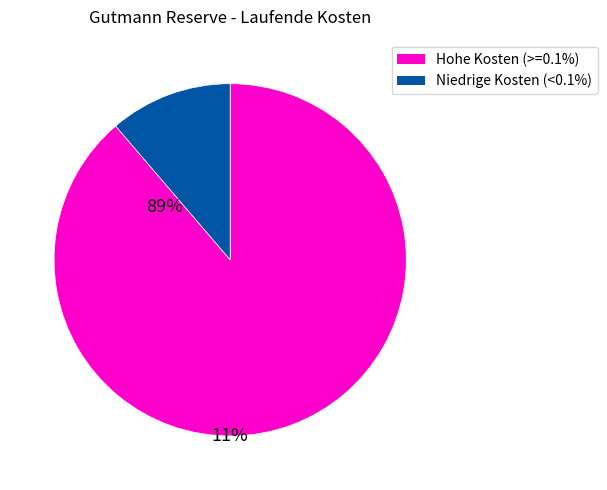

Count the number of slices in the pie.

2